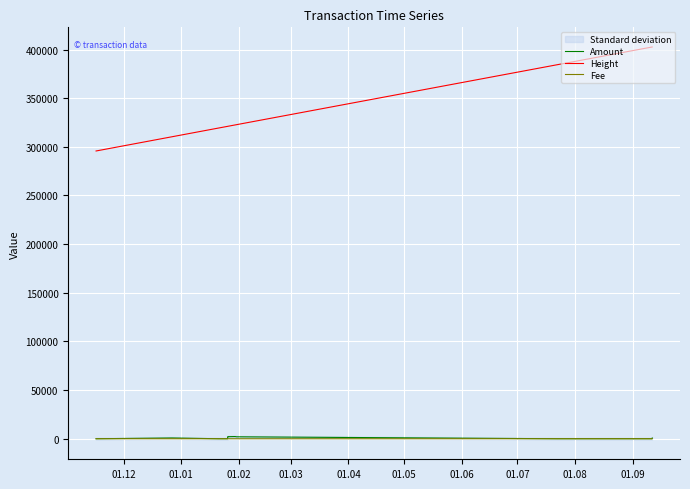

True or false: Height and Amount cross at least once.

False